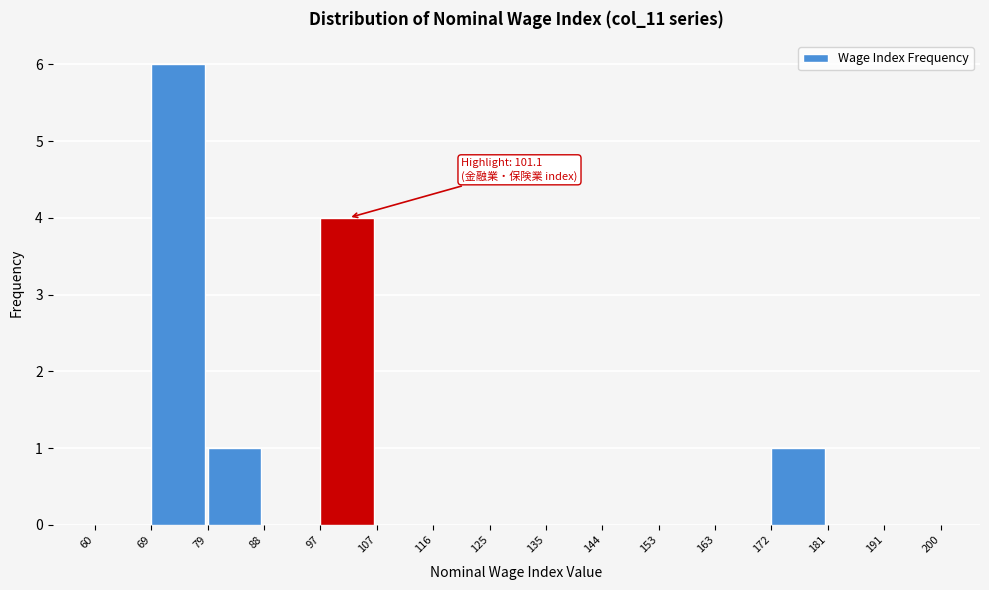

Which range on the x-axis has the tallest bar?

69 to 79